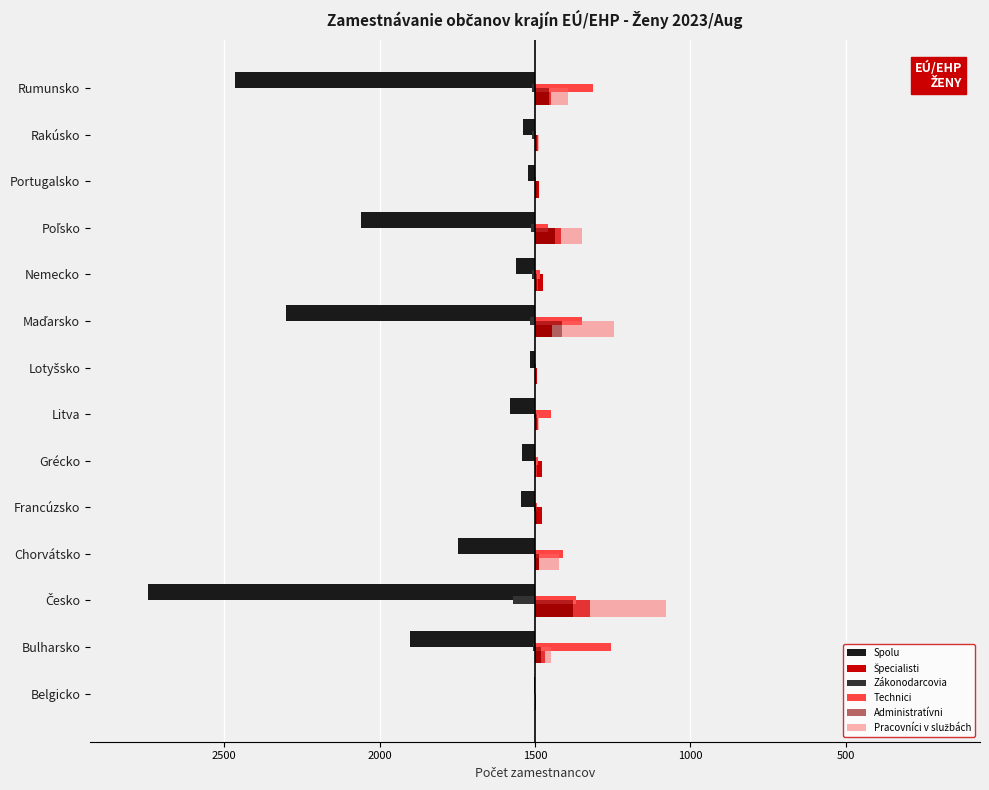

How many groups of bars are there?

14